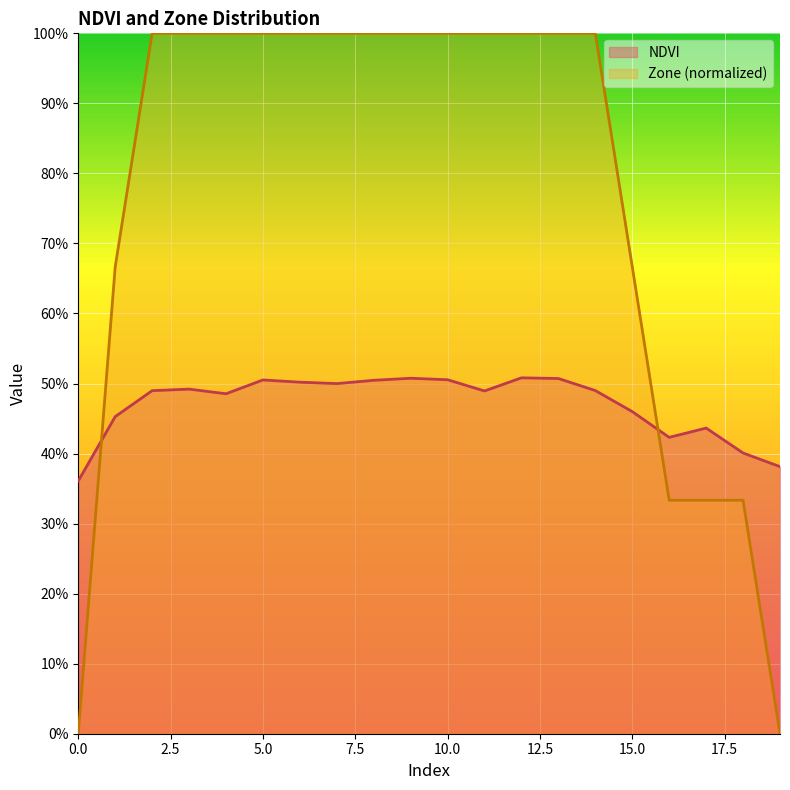

What is the sum of all NDVI values?

9.4